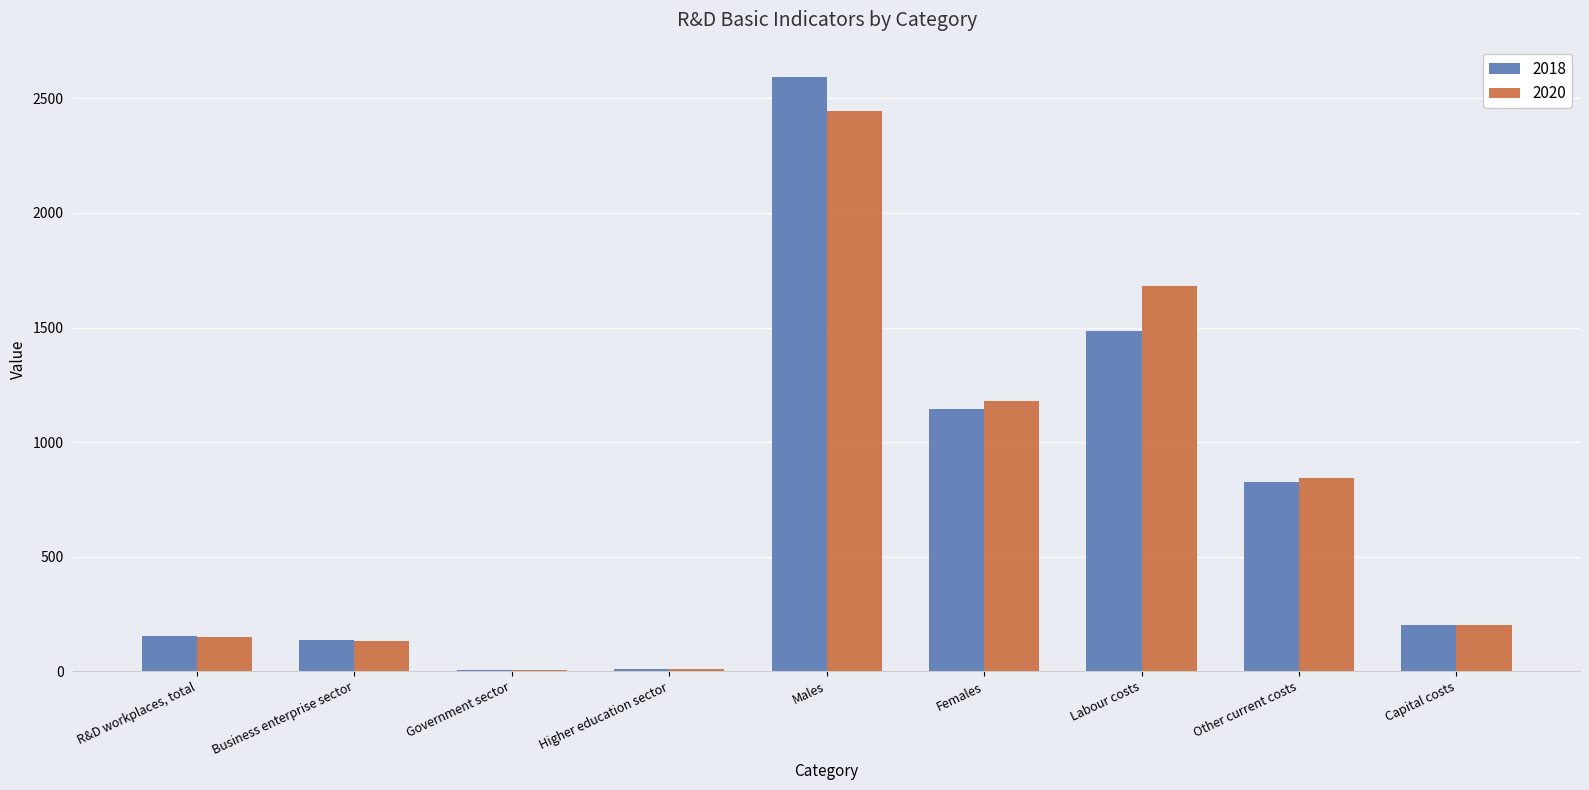

What are all the series names shown in the legend?

2018, 2020